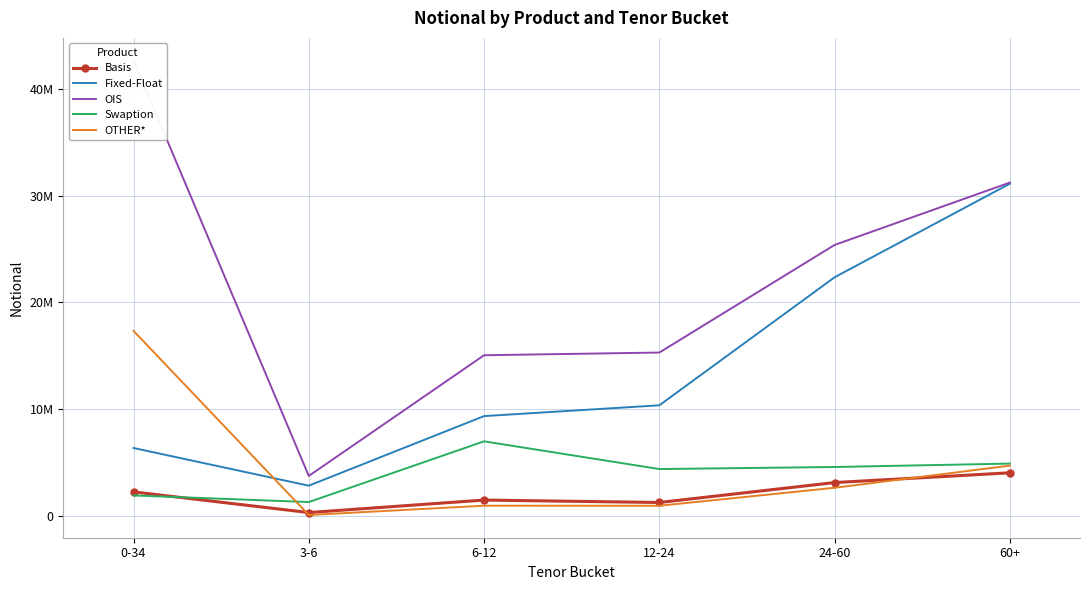

True or false: OTHER* and OIS intersect in this chart.

False